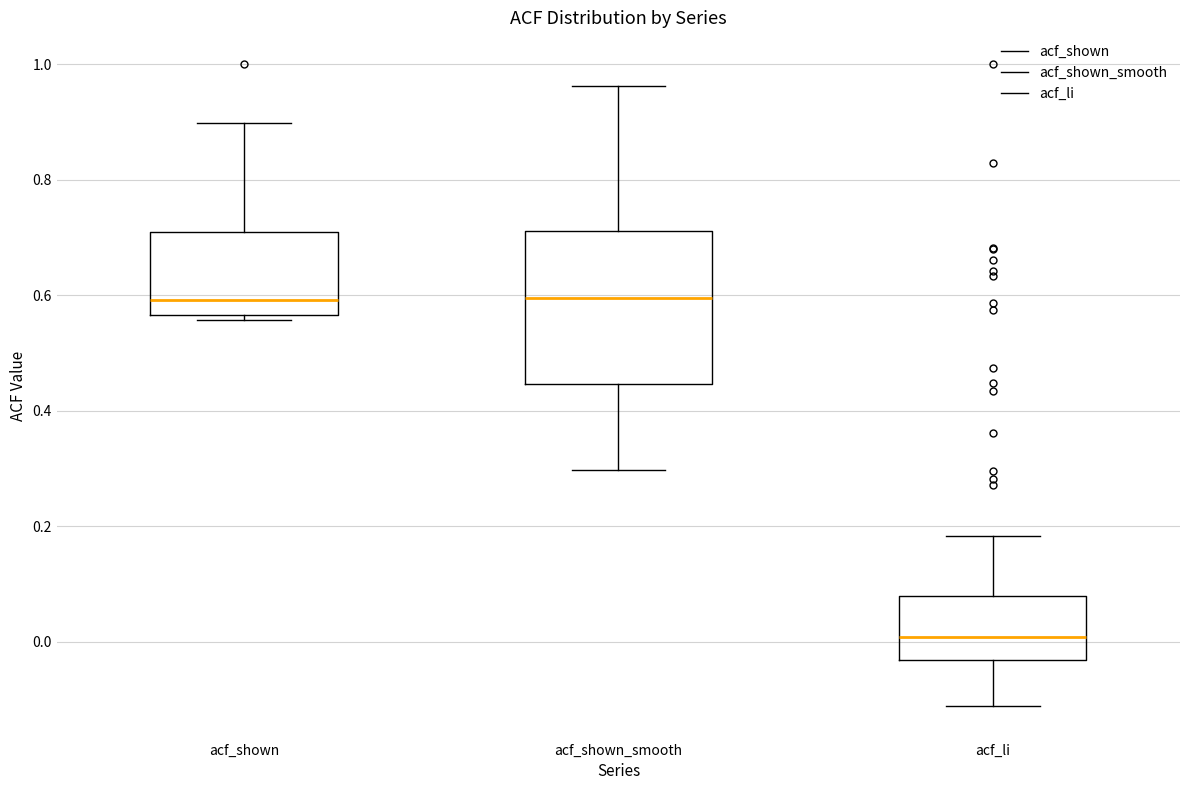

Which box has the lowest median line?

acf_li